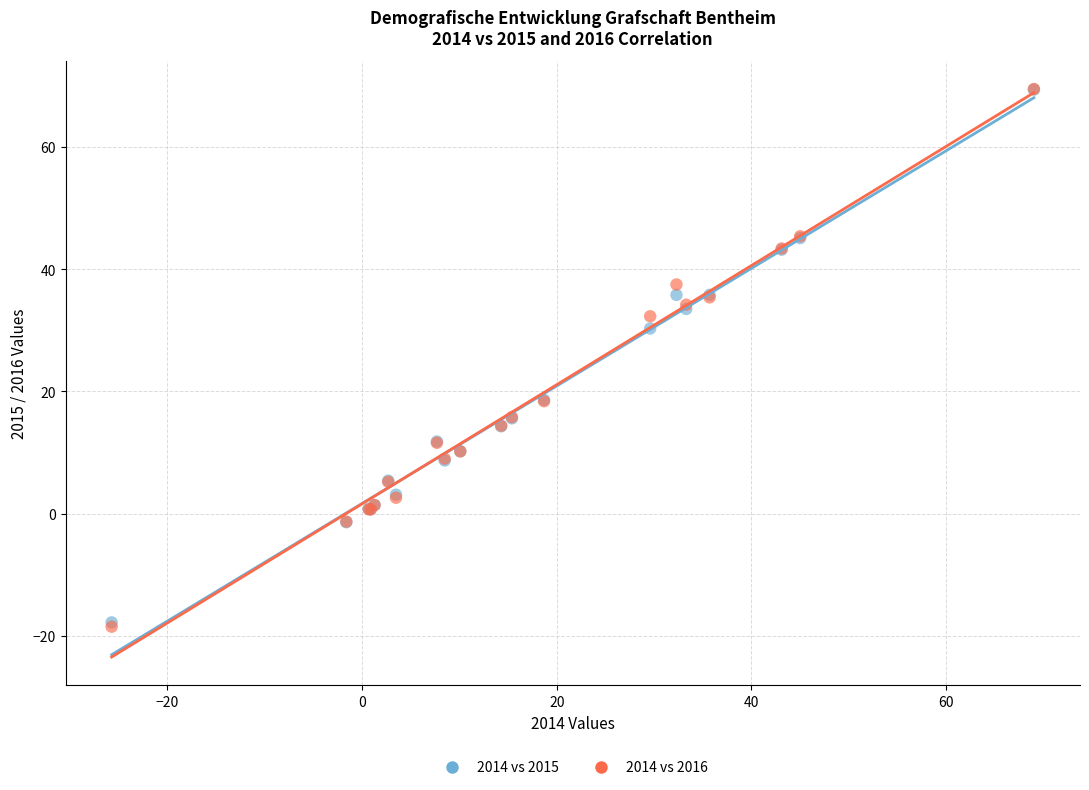

Which series has the widest spread of Y values?

2014 vs 2016